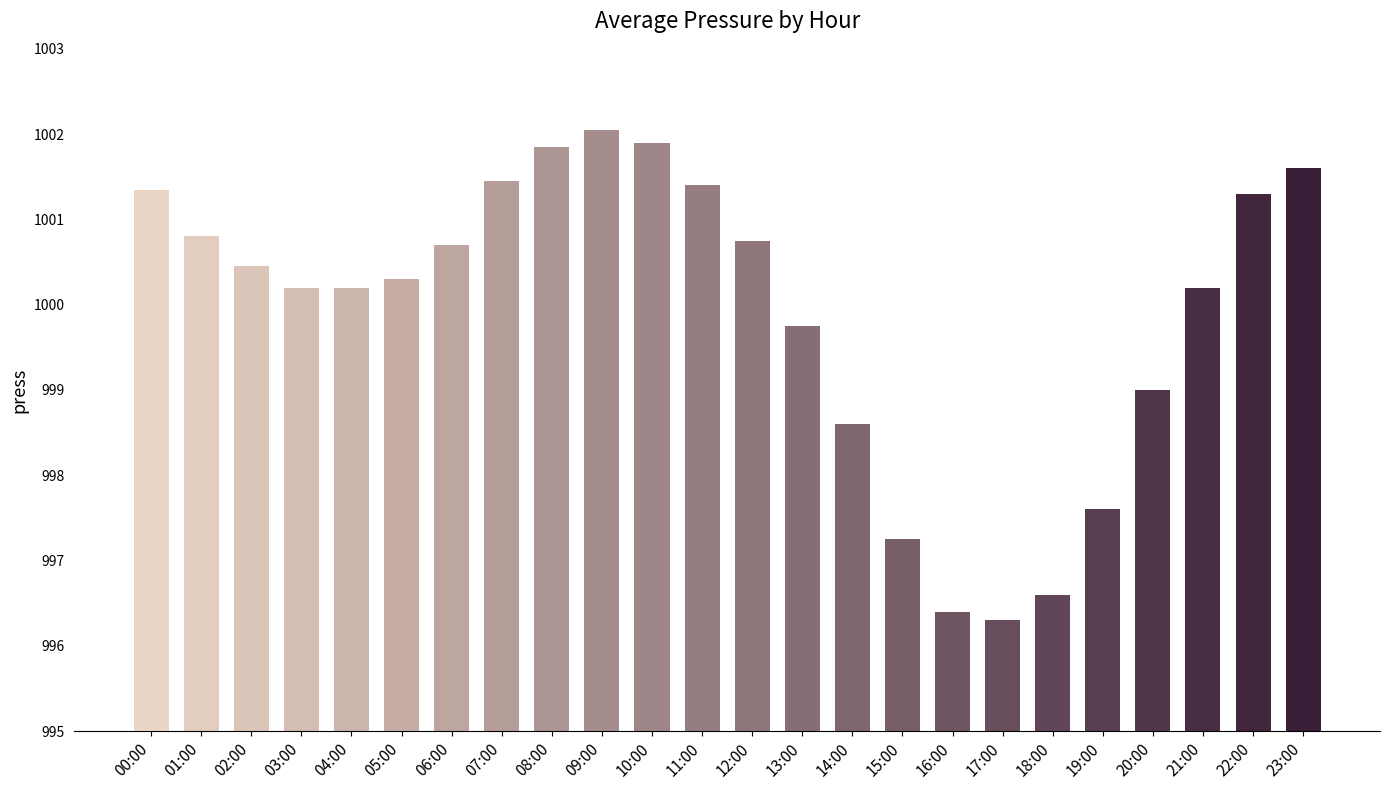

What is the label of the 8th bar from the right?

16:00